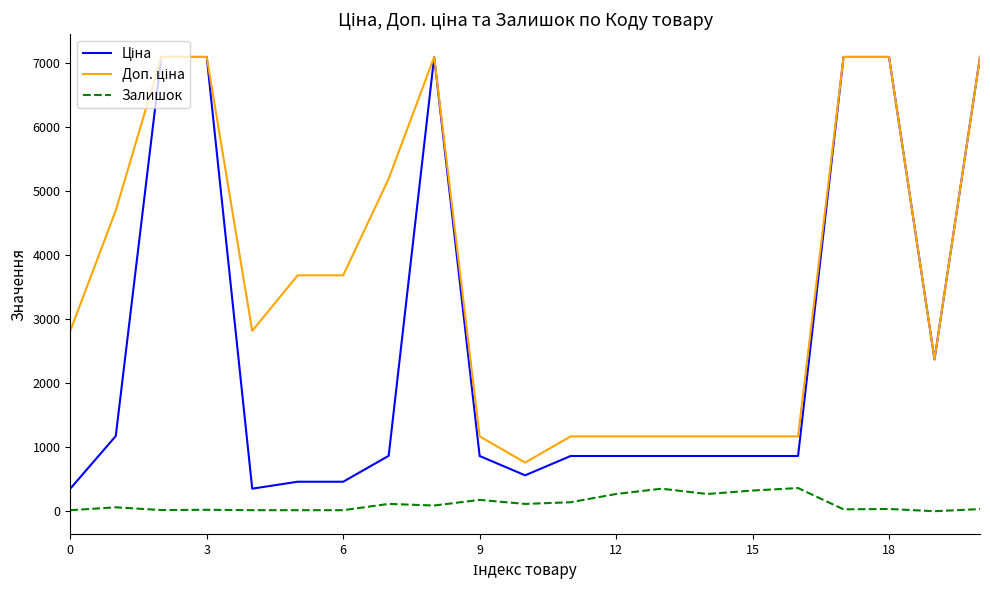

What is the maximum value shown in the chart?

7098.8